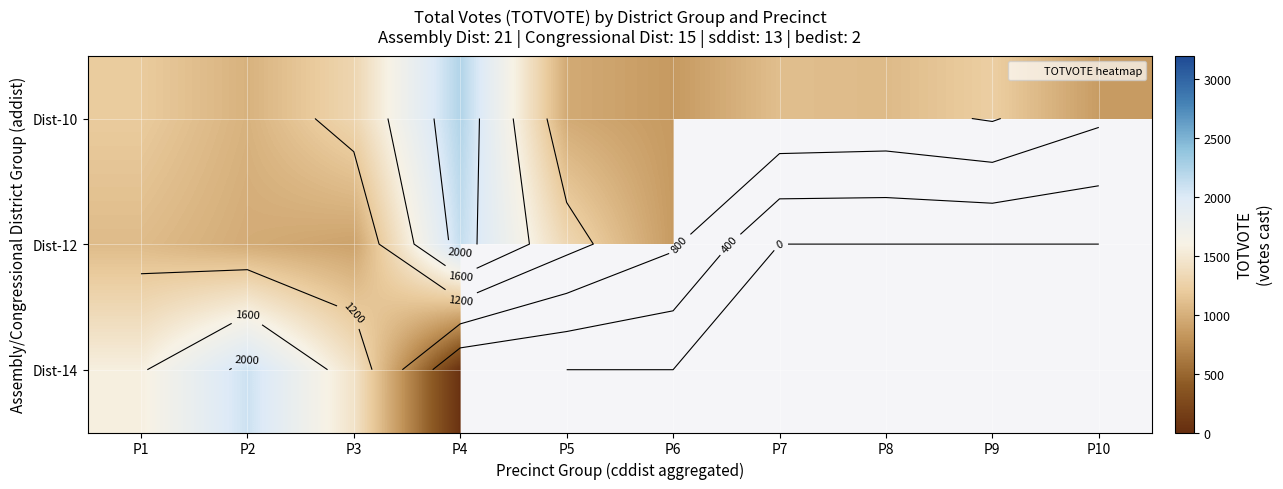

At which category is the sum across all series the highest?

P4